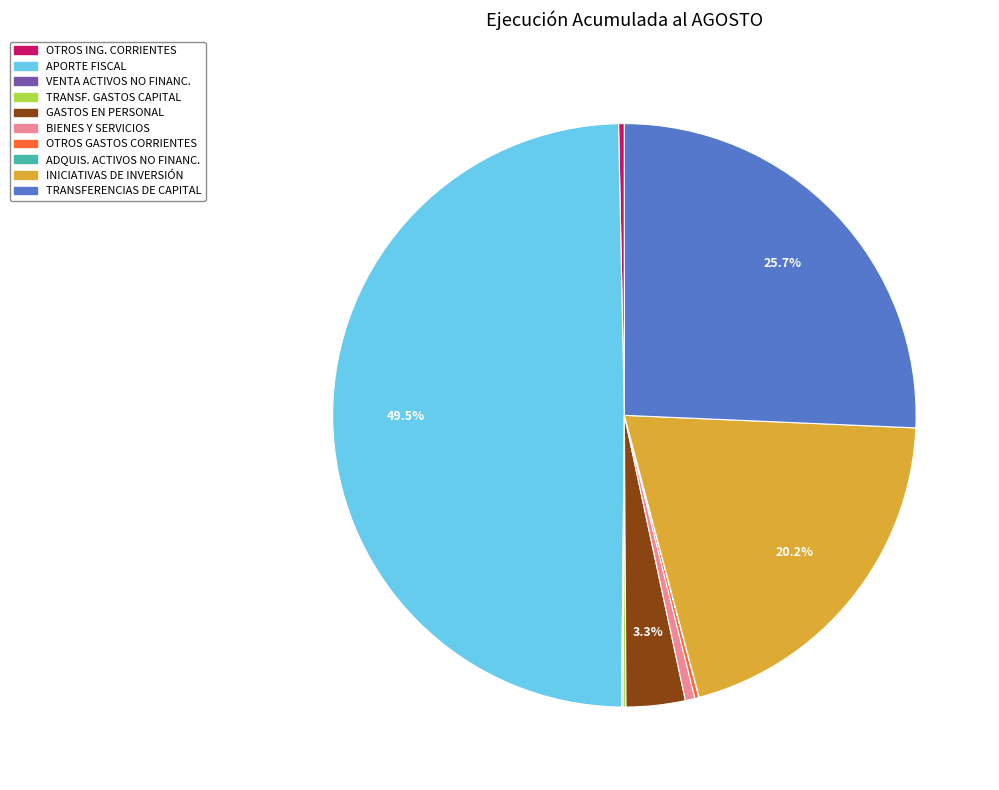

Rank the categories by value from lowest to highest.

ADQUISICIÓN DE ACTIVOS NO FINANCIEROS, VENTA DE ACTIVOS NO FINANCIEROS, TRANSFERENCIAS PARA GASTOS DE CAPITAL, OTROS GASTOS CORRIENTES, OTROS INGRESOS CORRIENTES, BIENES Y SERVICIOS DE CONSUMO, GASTOS EN PERSONAL, INICIATIVAS DE INVERSIÓN, TRANSFERENCIAS DE CAPITAL, APORTE FISCAL